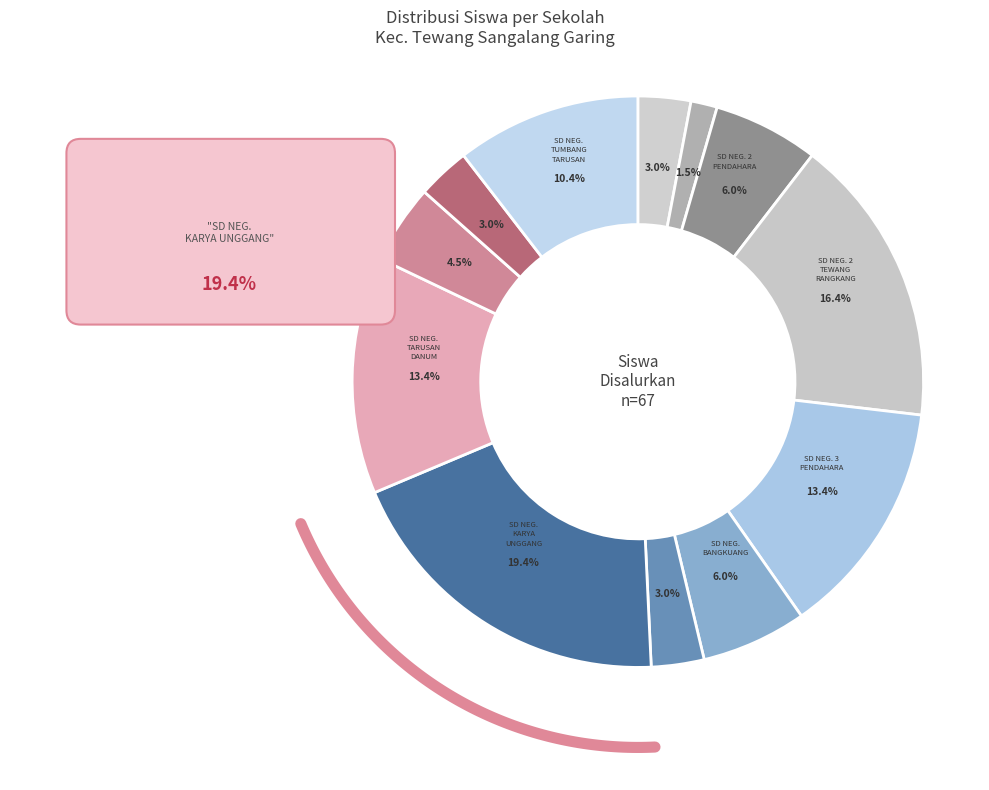

To the nearest percent, what percentage of the pie is SD NEGERI 1 PENDAHARA?

3%